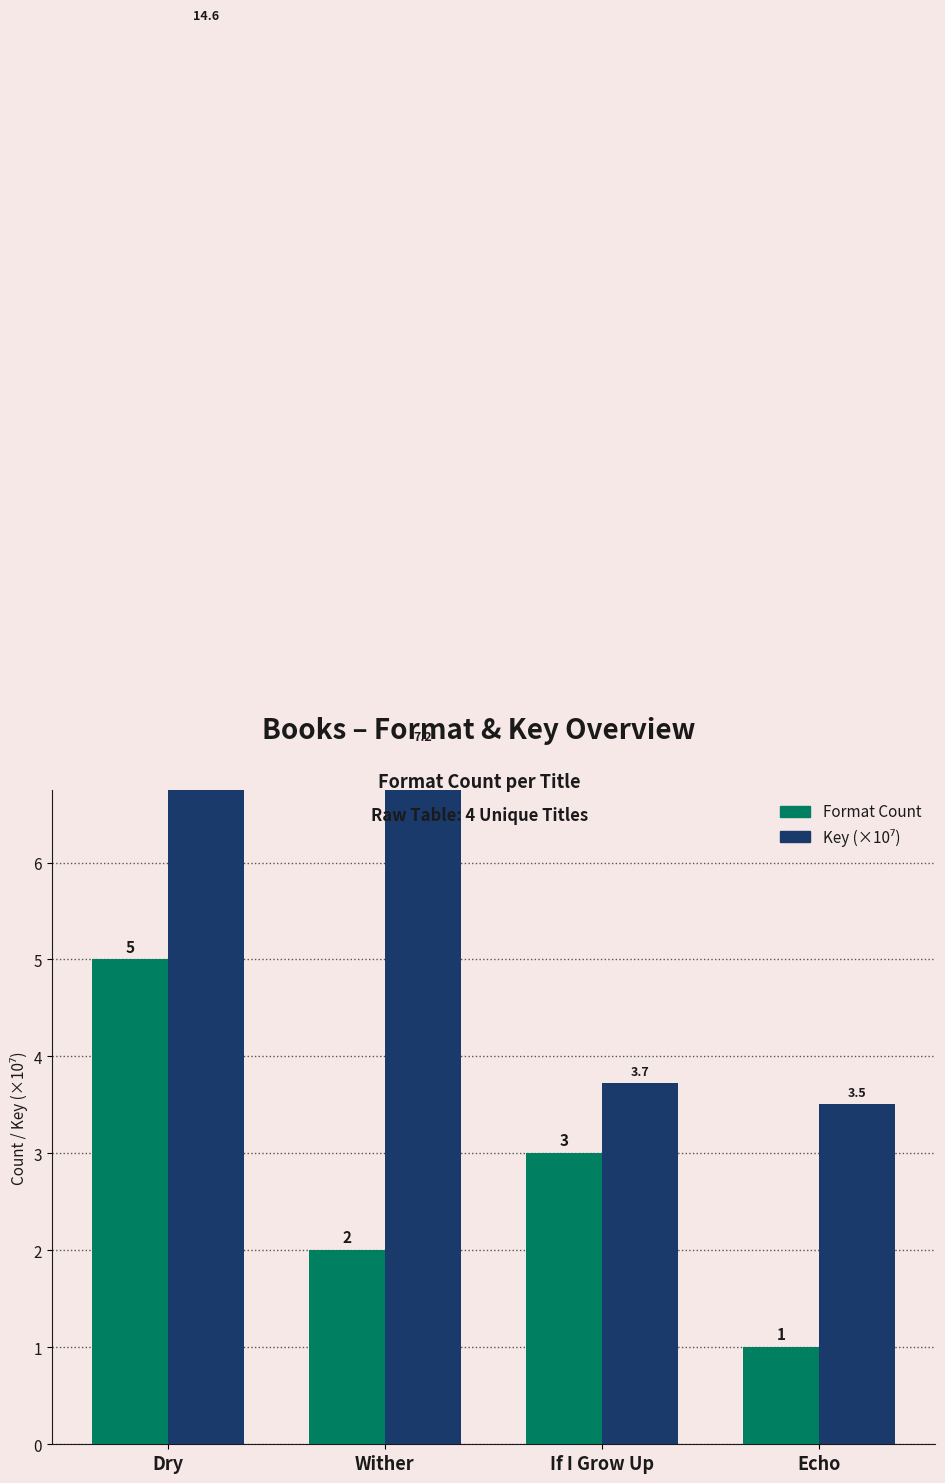

Count the Format Count values in the range 2 to 5.

3